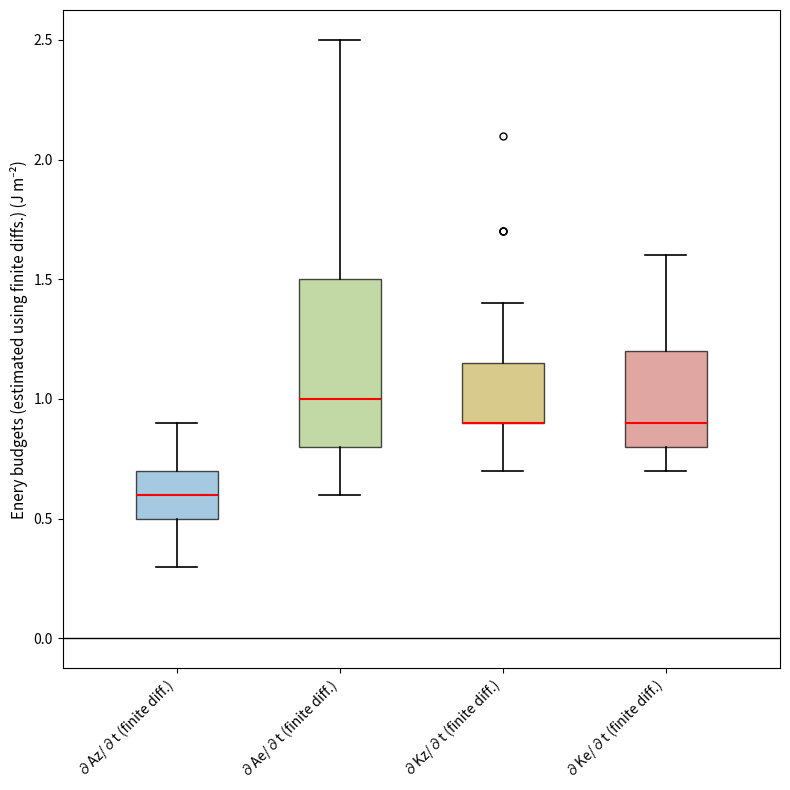

Reading left to right, transcribe this box plot: for each box, give where its median line is, the range the box spans, and where its two whiskers end, as read against the y-axis. The values are not printed on the chart, so give them approximately, as read against the axis.

∂Az/∂t (finite diff.): median 0.60, box 0.50 to 0.70, whiskers 0.30 to 0.90
∂Ae/∂t (finite diff.): median 1.00, box 0.80 to 1.50, whiskers 0.60 to 2.50
∂Kz/∂t (finite diff.): median 0.90 (drawn on the box's lower edge), box 0.90 to 1.15, whiskers 0.70 to 1.40
∂Ke/∂t (finite diff.): median 0.90, box 0.80 to 1.20, whiskers 0.70 to 1.60